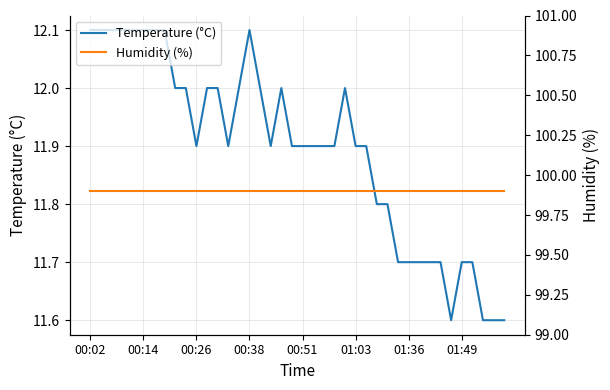

True or false: Temperature (°C) has a value of 11.9 at 00:51.

True